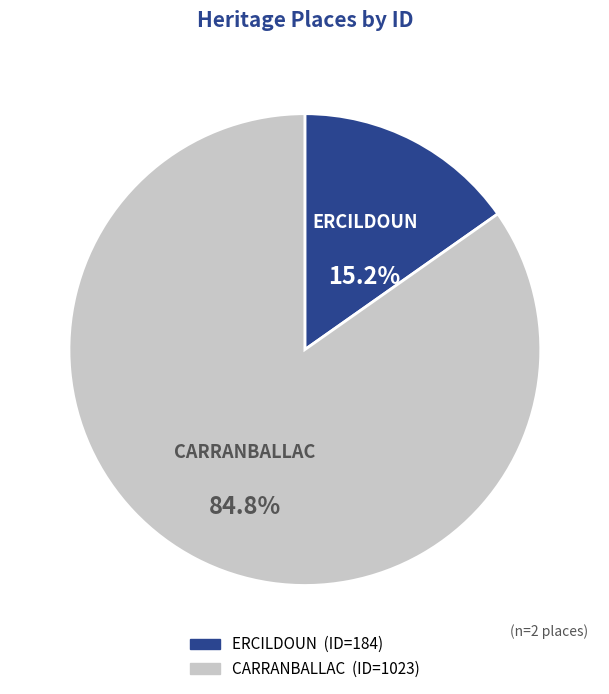

Count the number of slices in the pie.

2